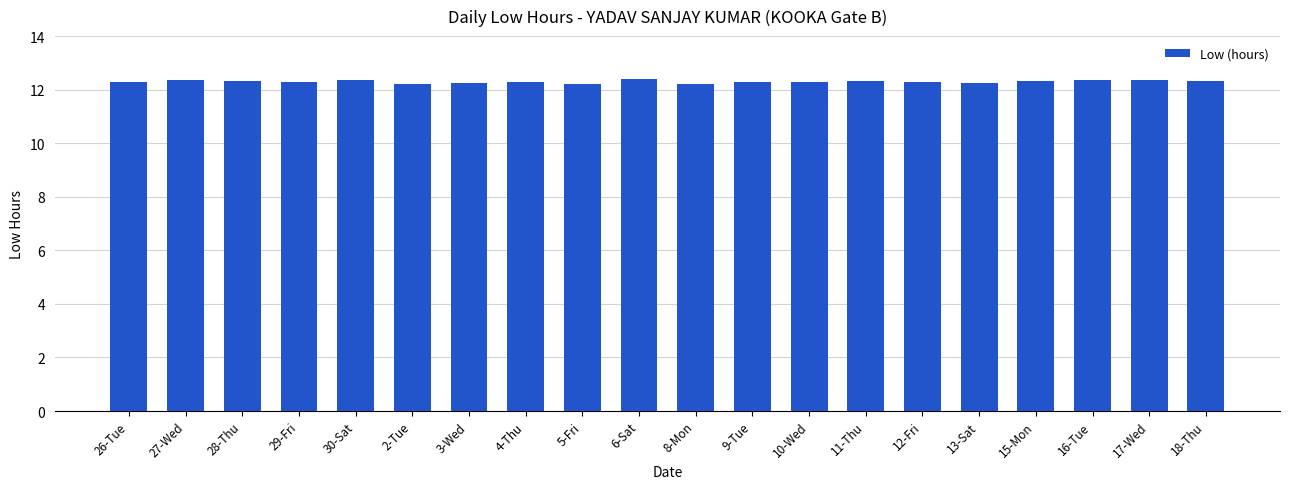

Count the values in the range 12 to 13.

20